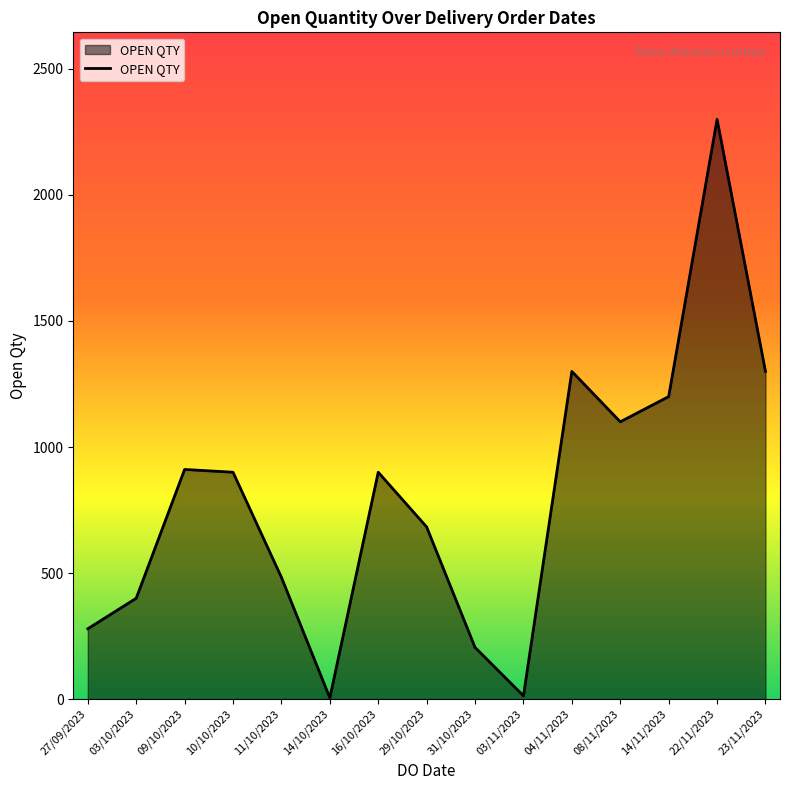

True or false: there are more than 2 points higher than both neighbors.

True